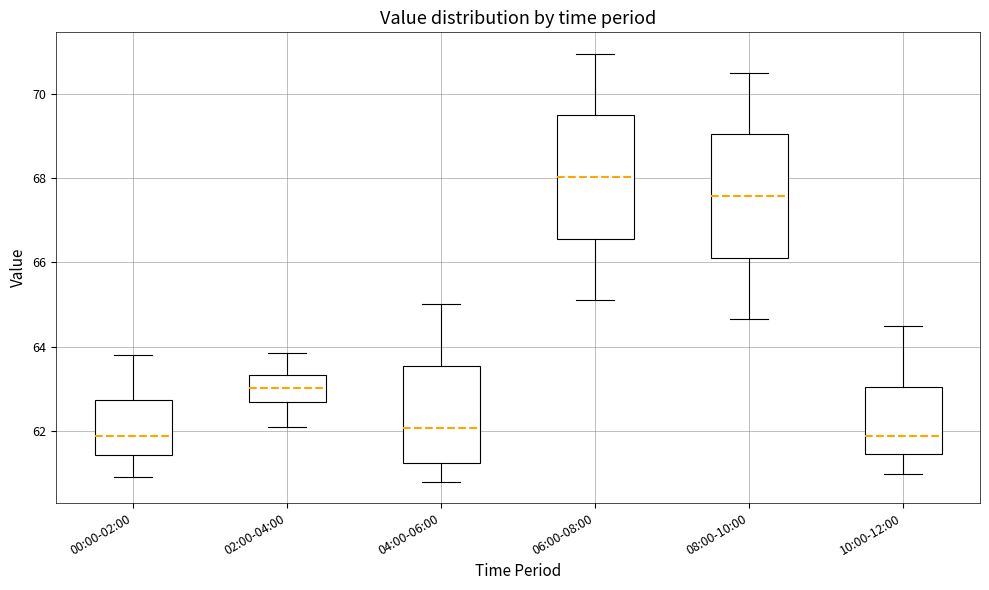

Where does the upper whisker of the box for 04:00-06:00 end on the y-axis? The values are not printed on the chart, so give them approximately, as read against the axis.

65.0